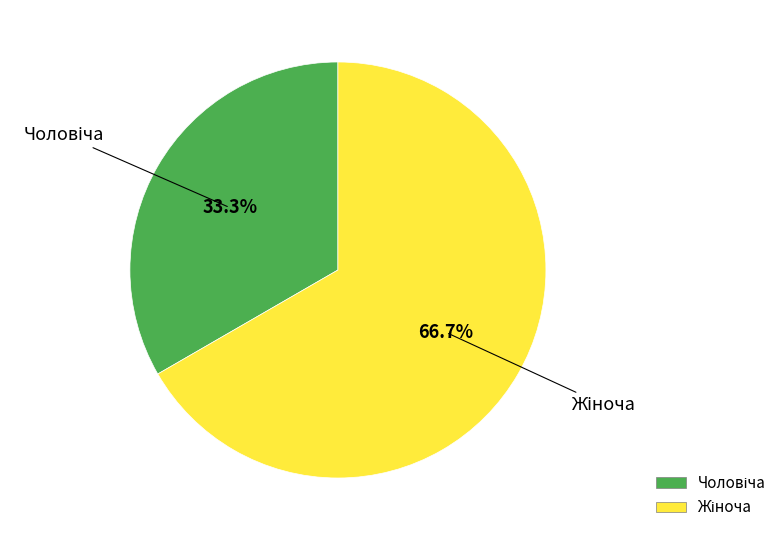

Is there a majority slice in this chart?

Yes